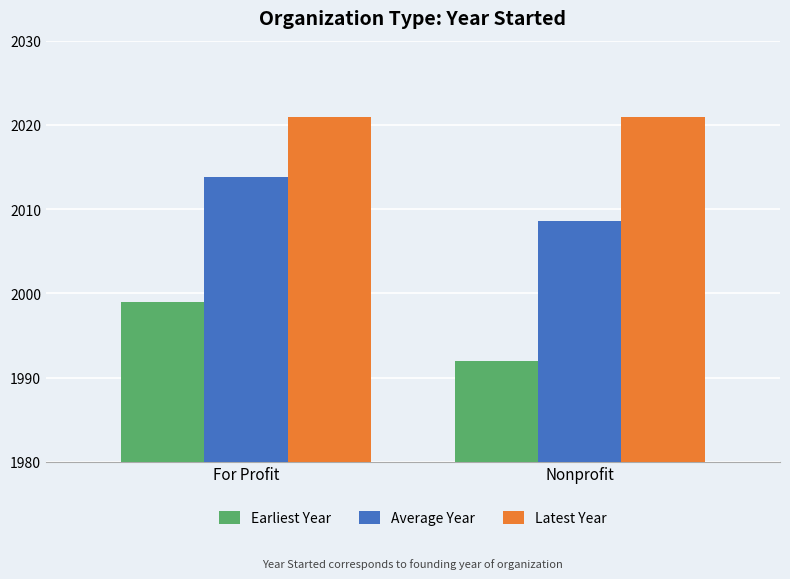

Reading left to right, list all the values displayed in this chart.

Earliest Year: 1999.0	1992.0
Average Year: 2013.9	2008.7
Latest Year: 2021.0	2021.0